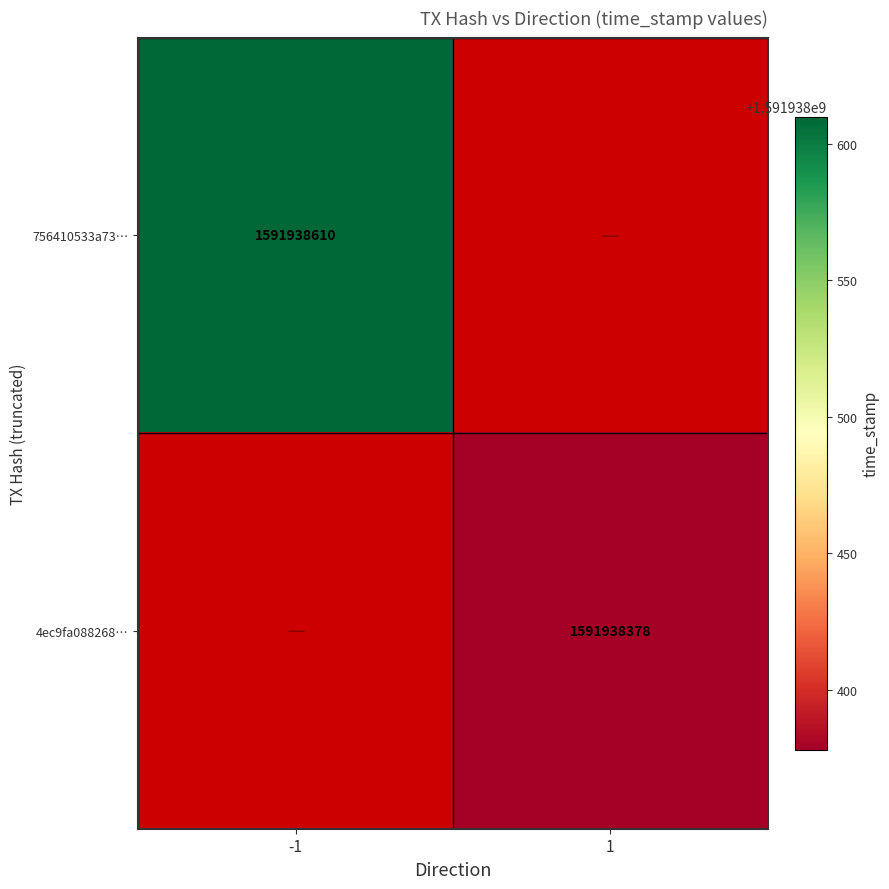

The value of 756410533a7351bb839ee2715d29fc80aa562d7 at time_stamp is 1591938610. True or false?

True